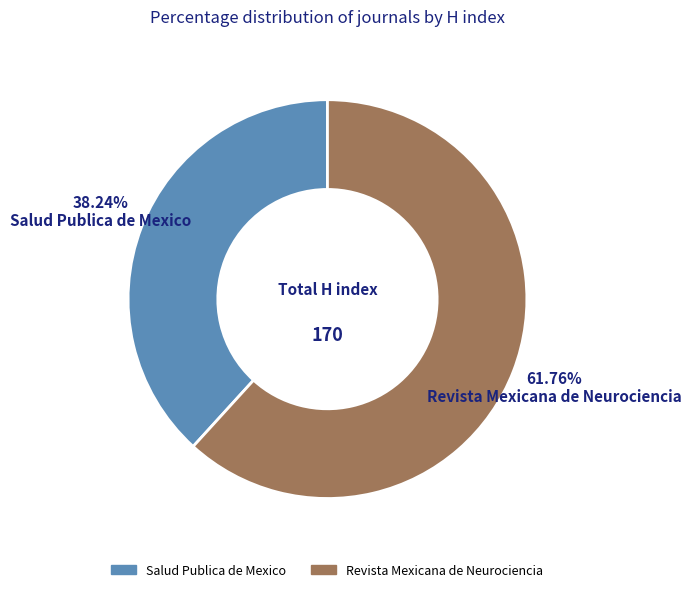

How many segments does this pie chart have?

2